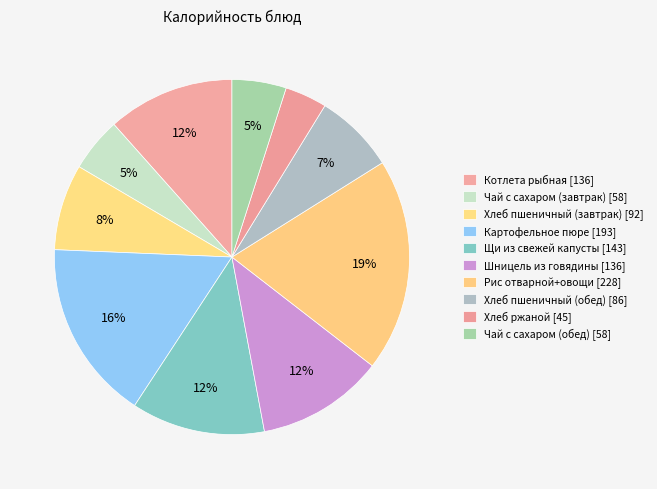

How many segments does this pie chart have?

10